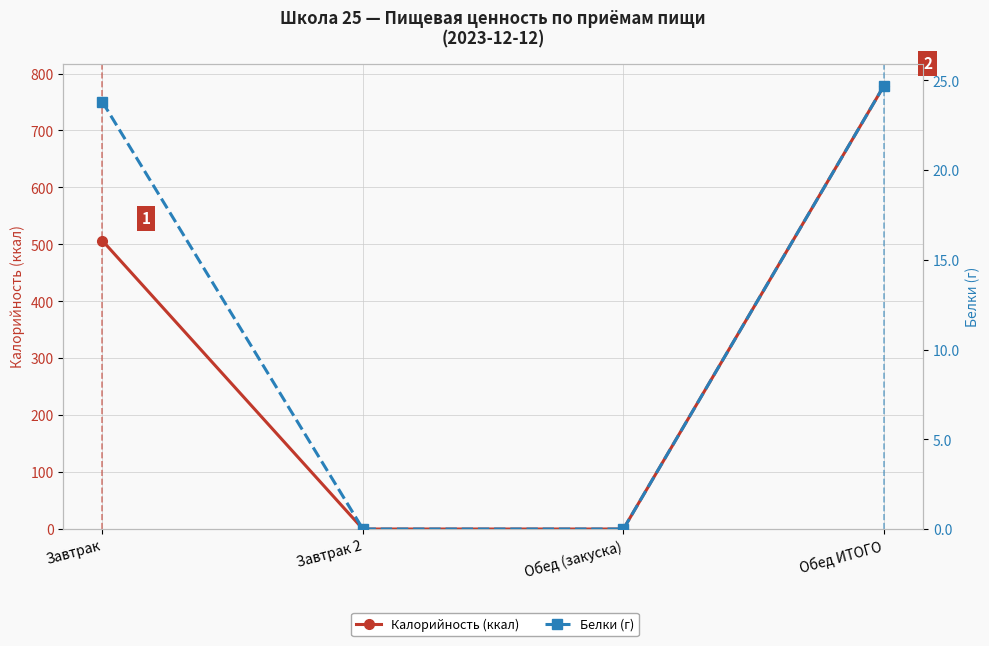

What is the label of the 1st point from the right?

Обед ИТОГО